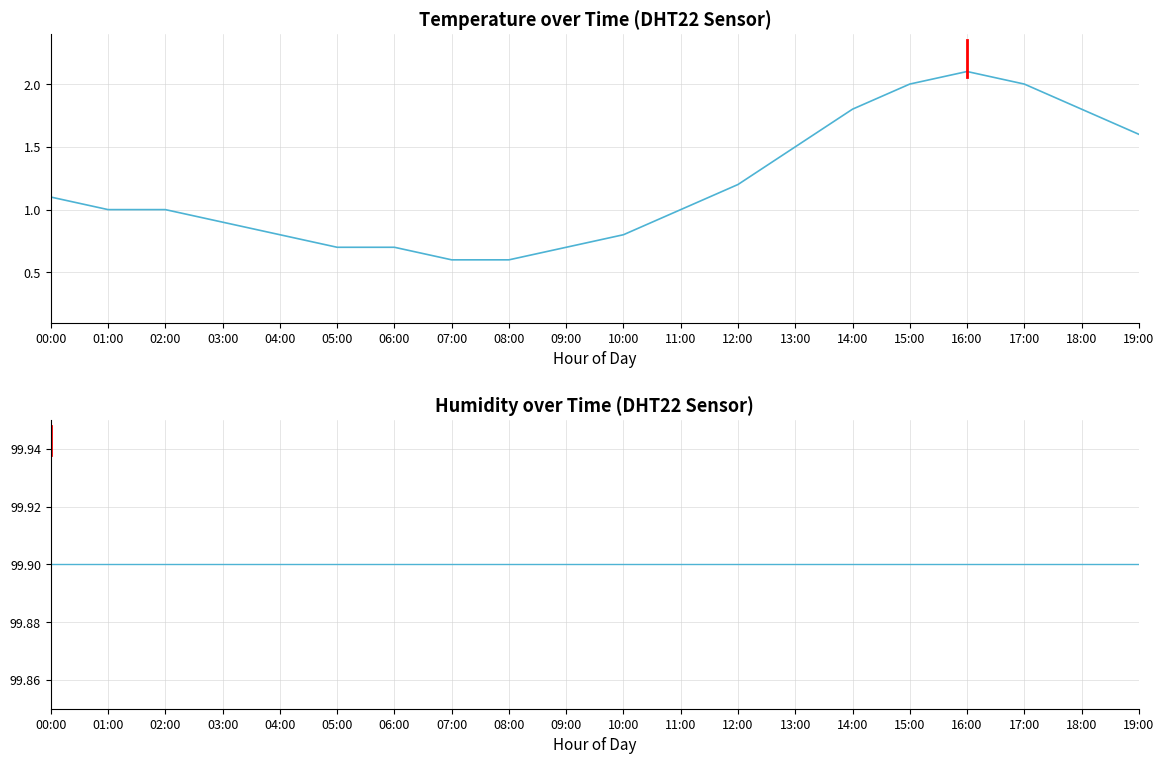

What value does the temperature series have at 12:00?

1.2